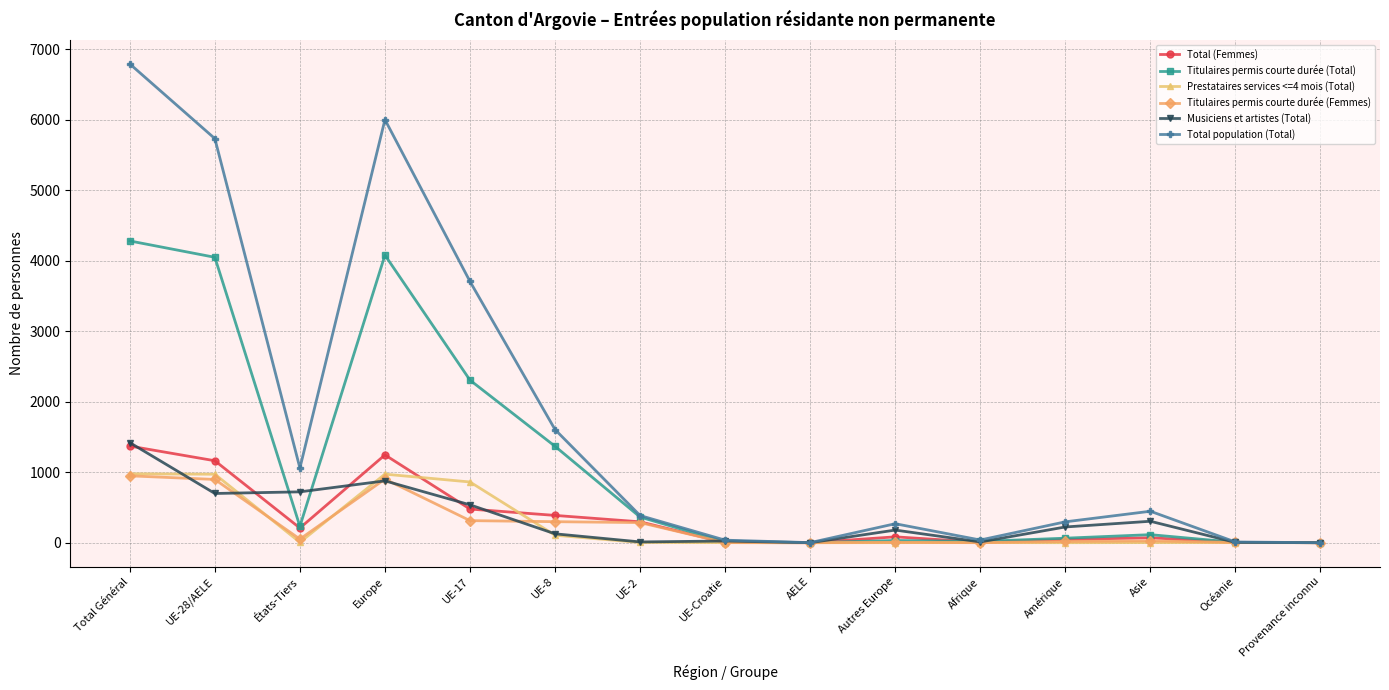

Count the number of categories in the chart.

15